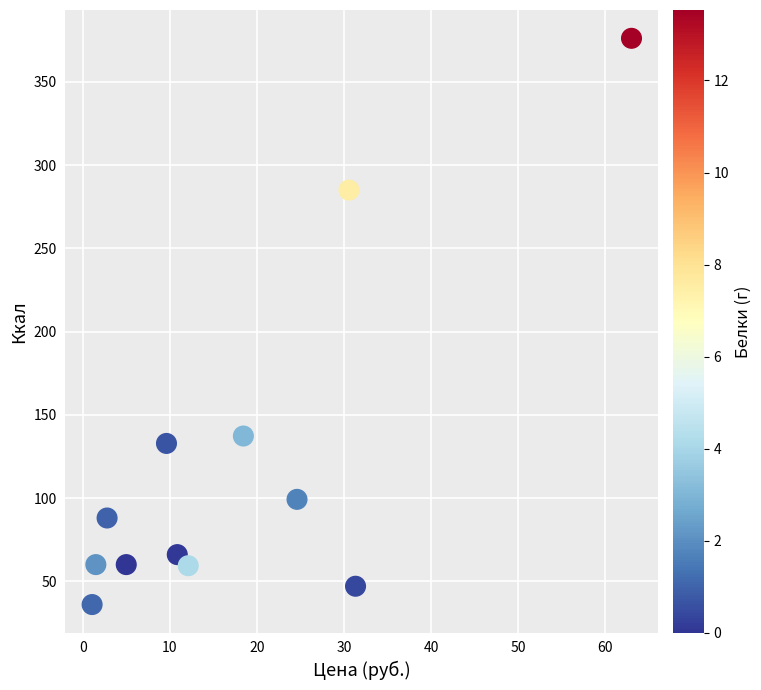

What is the average Y value?

120.6